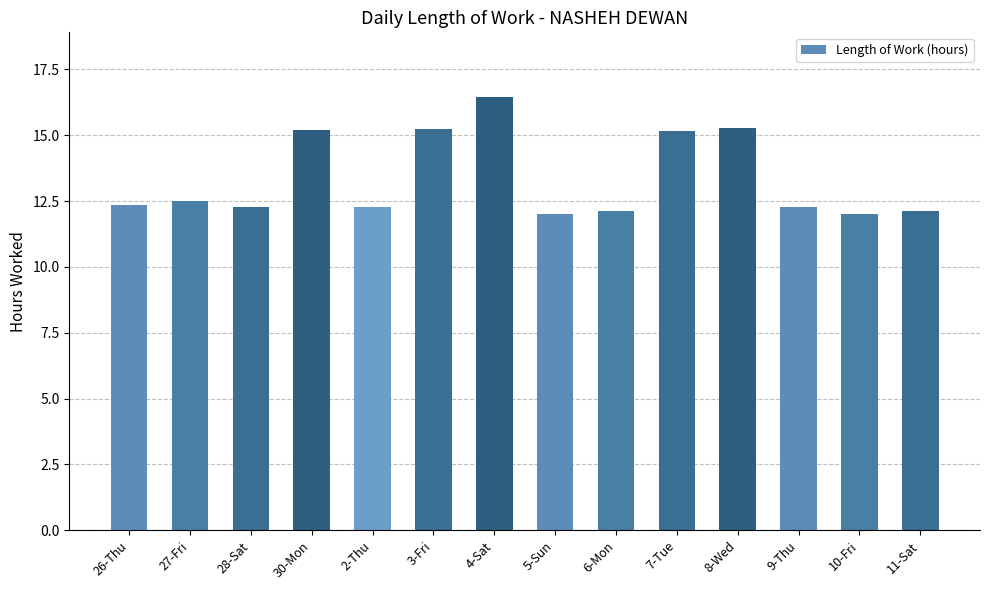

What is the approximate value at 28-Sat?

12.3